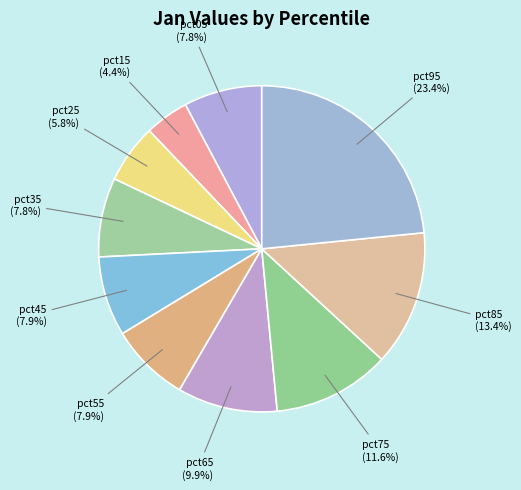

Is pct35 the majority of the pie?

No